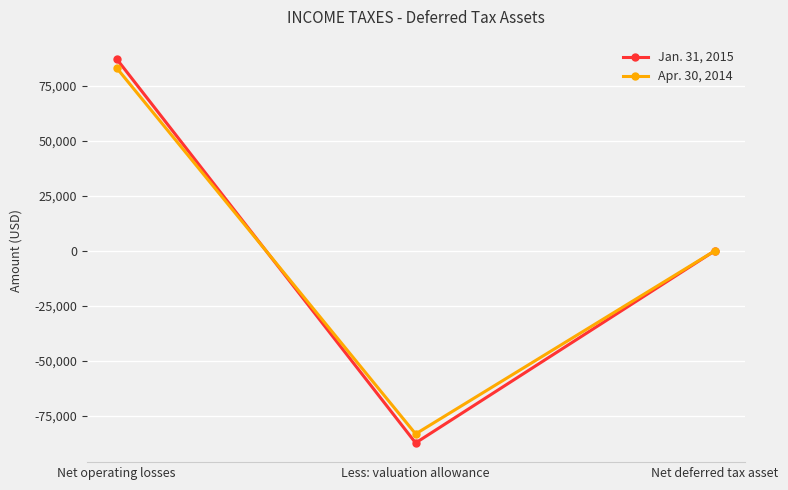

What position from the right is Net deferred tax asset?

1